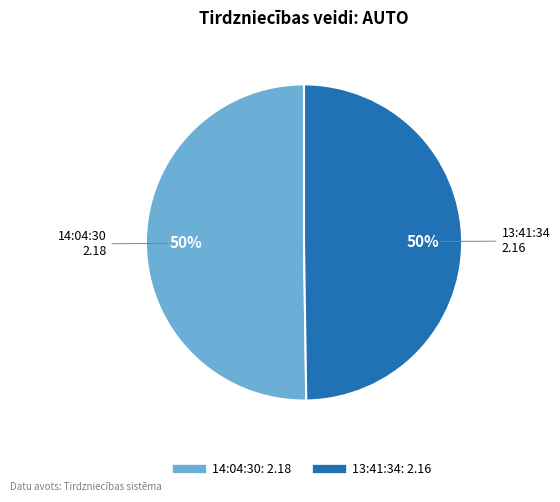

Combined, do 13:41:34 and 14:04:30 account for over 50%?

Yes